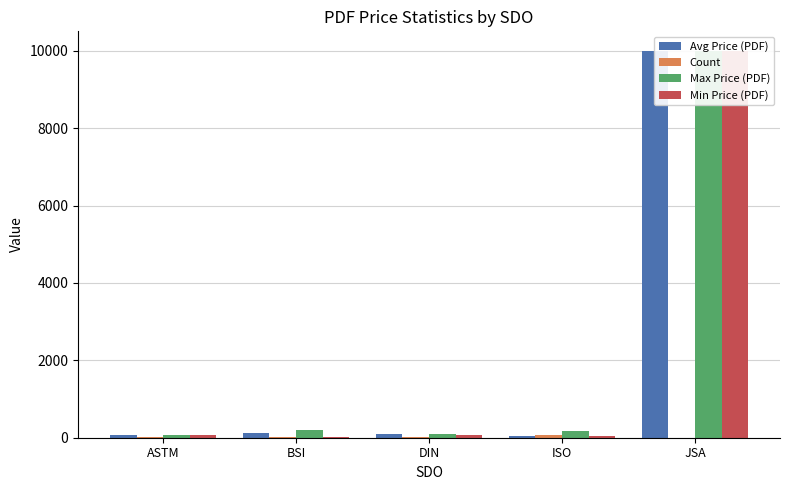

List the series in order of their peak value, highest first.

Avg Price (PDF), Max Price (PDF), Min Price (PDF), Count